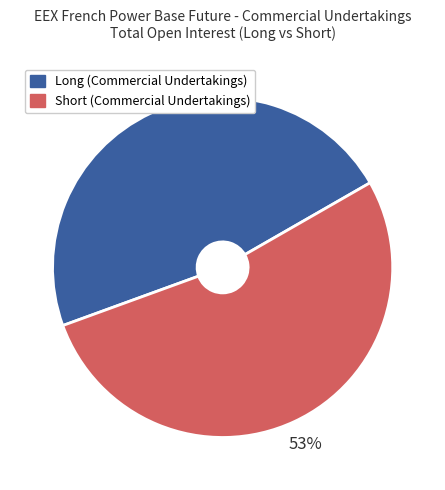

Combined, do Long (Commercial Undertakings) and Short (Commercial Undertakings) account for over 50%?

Yes